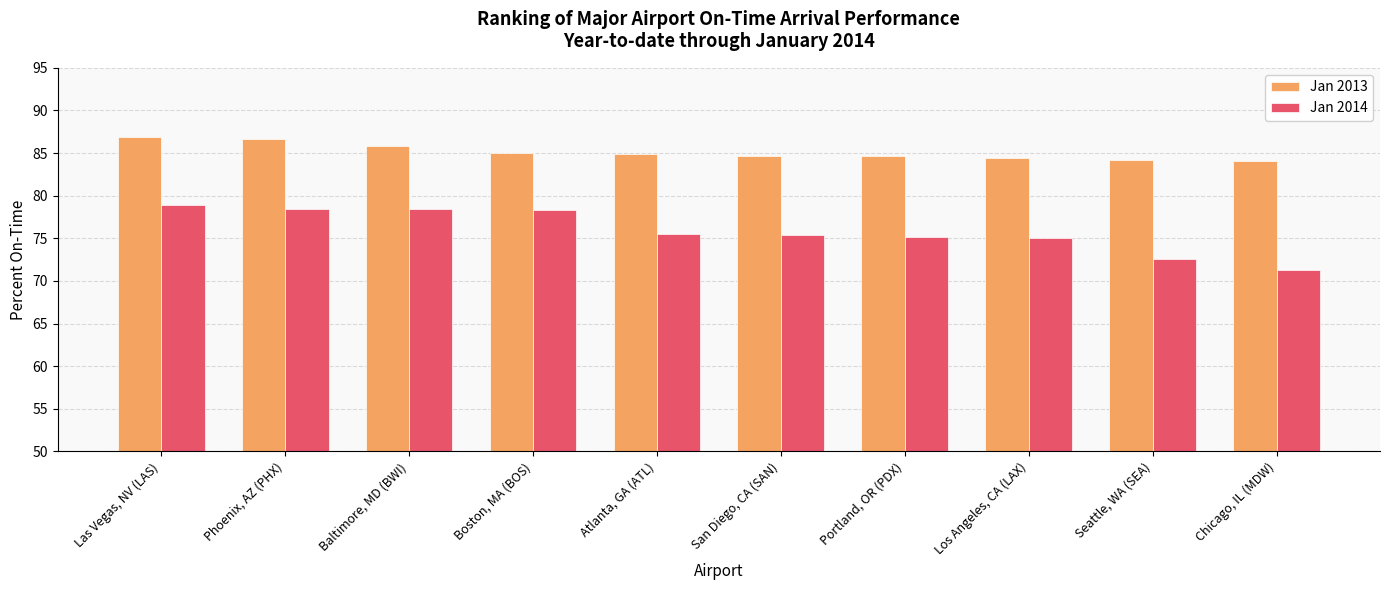

What position from the right is Portland, OR (PDX)?

4